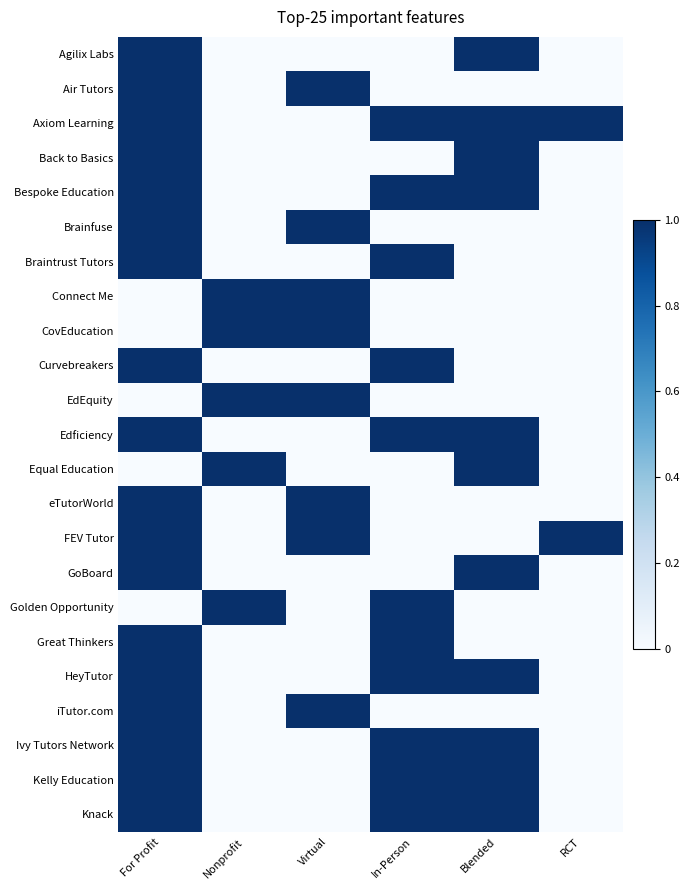

What is the greatest value displayed?

1